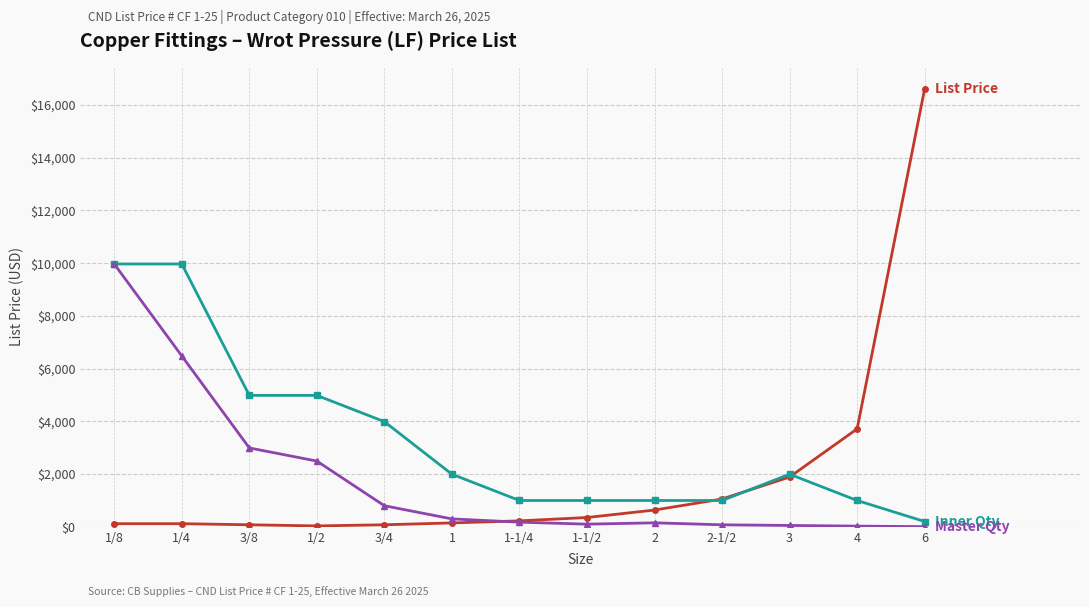

At which category is the sum across all series the highest?

1/8